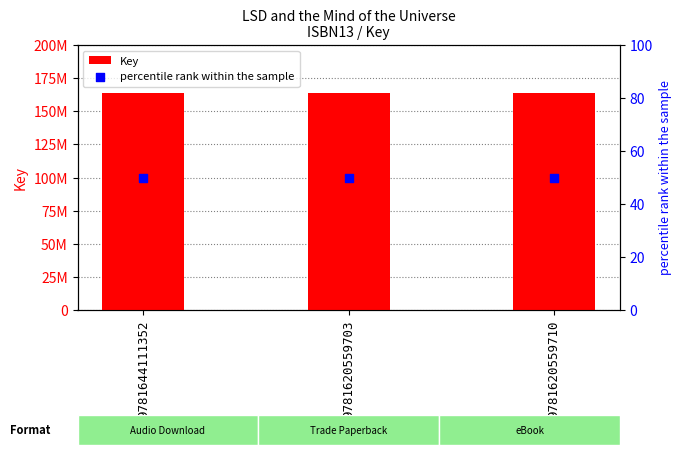

Which series has the widest spread of Y values?

Key